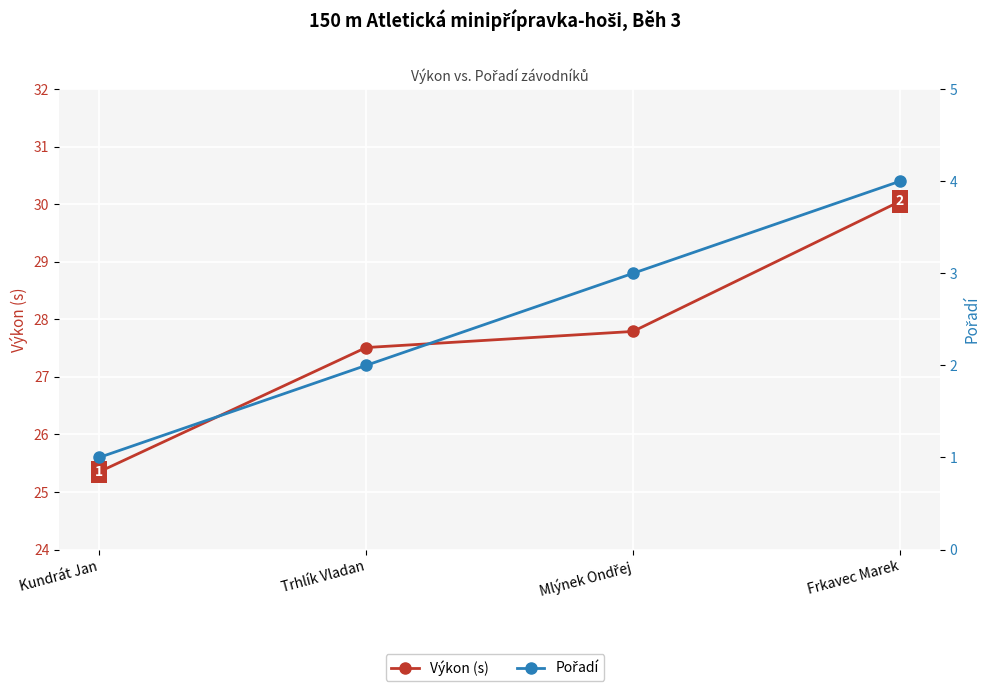

What is the total value across all series at Kundrát Jan?

26.4